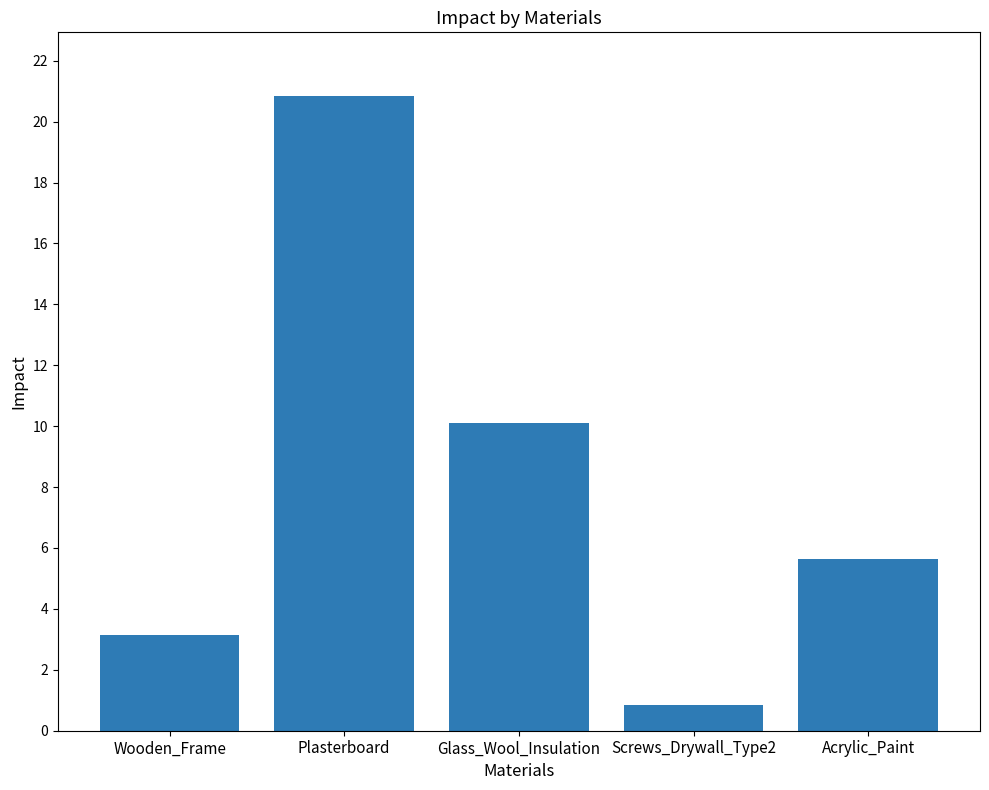

The value at Plasterboard is 20.8. True or false?

True